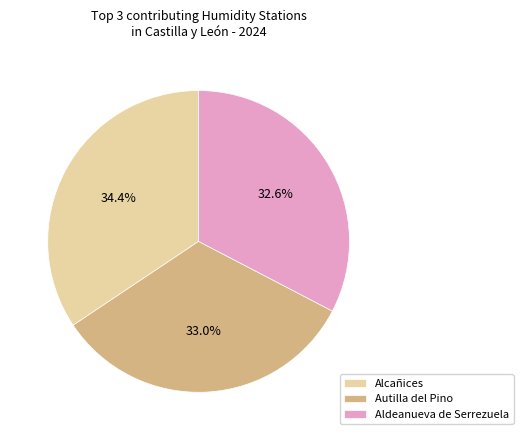

How much of the chart is everything except Aldeanueva de Serrezuela?

67.4%